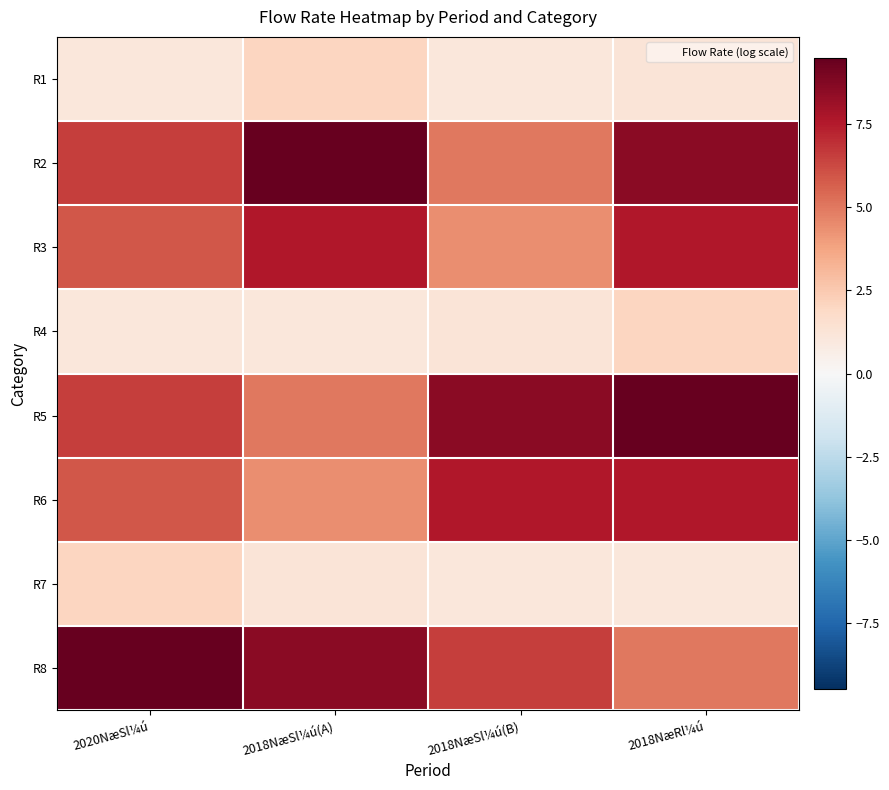

List the series in order of their peak value, lowest first.

R1, R4, R7, R3, R6, R2, R5, R8